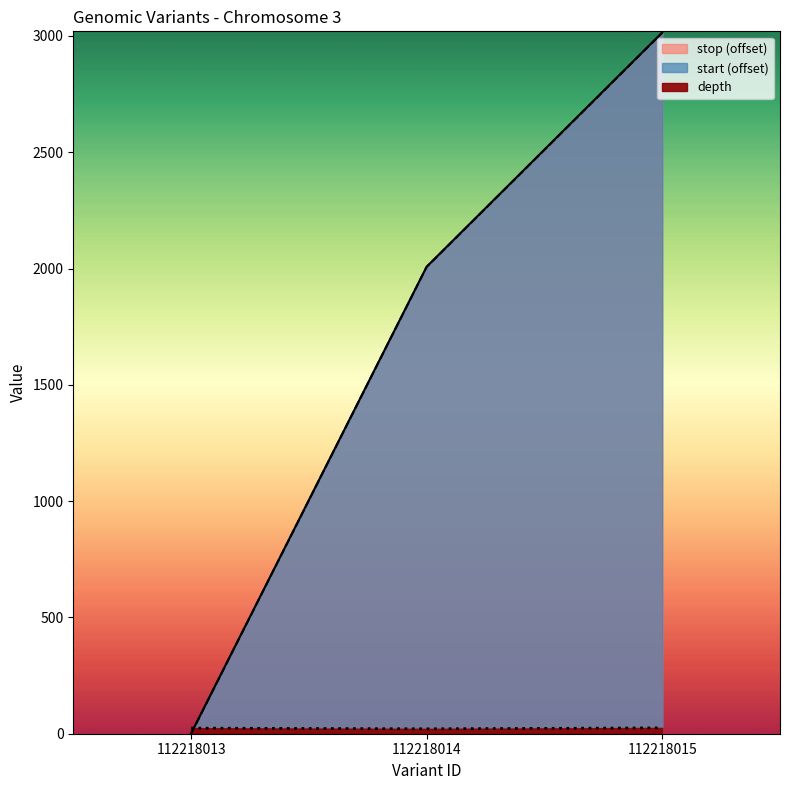

Is the value of start at 112218013 greater than the value of stop at 112218013?

Yes